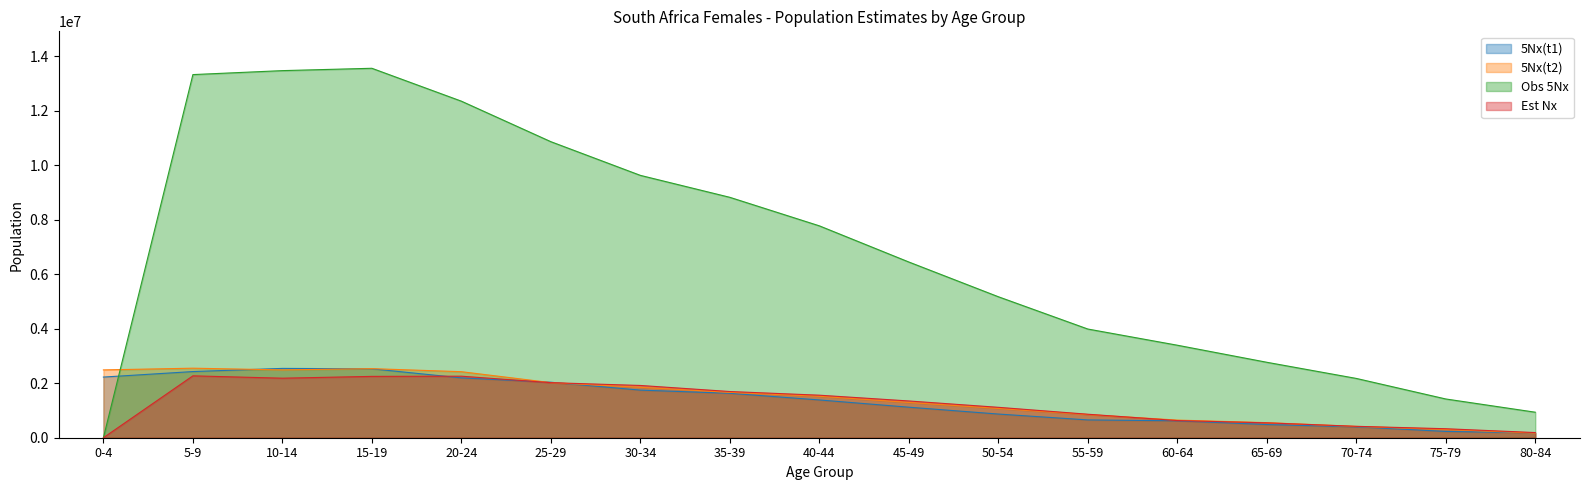

What is the label of the 8th point from the right?

45-49